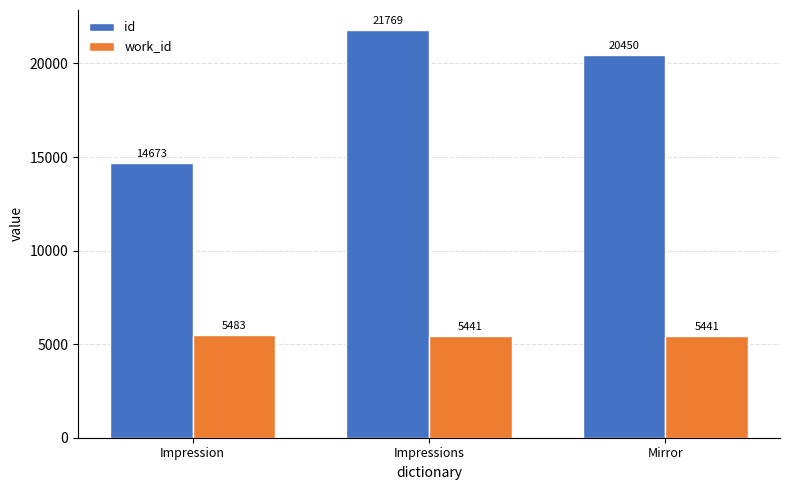

How many bars are there in total?

6